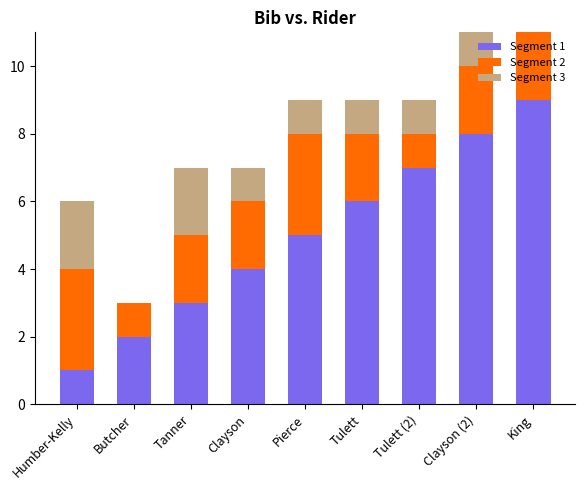

Is it true that Segment 1 equals 0 at Butcher?

False